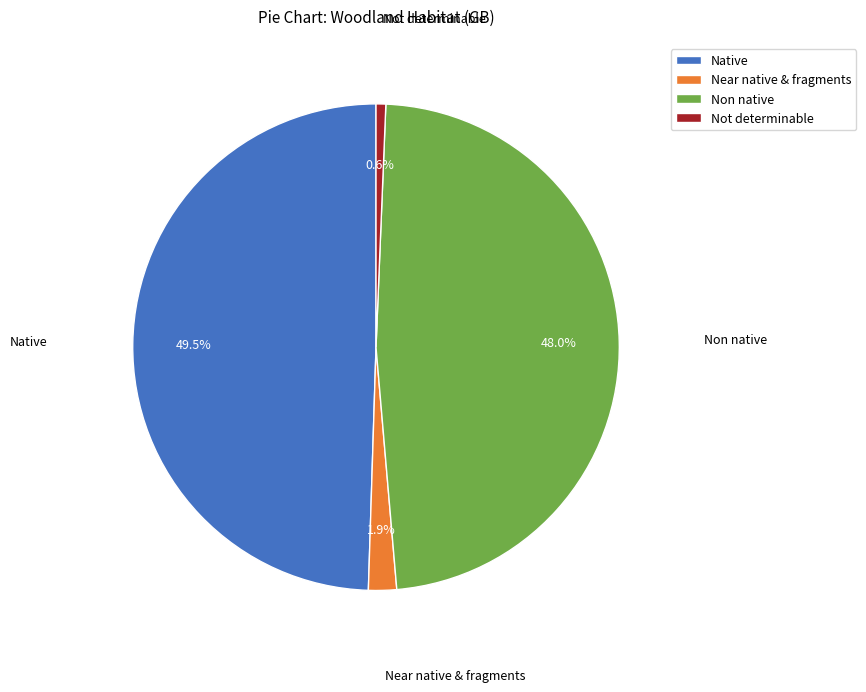

What is the smallest slice in the pie chart?

Not determinable